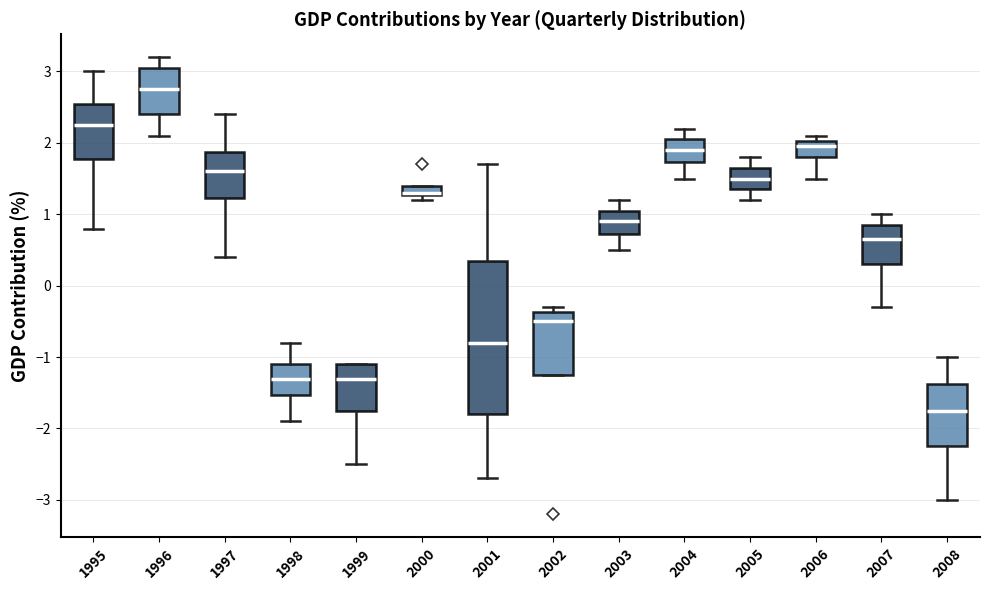

Where does the median line of the box at x = 1997 sit on the y-axis? The values are not printed on the chart, so give them approximately, as read against the axis.

1.6